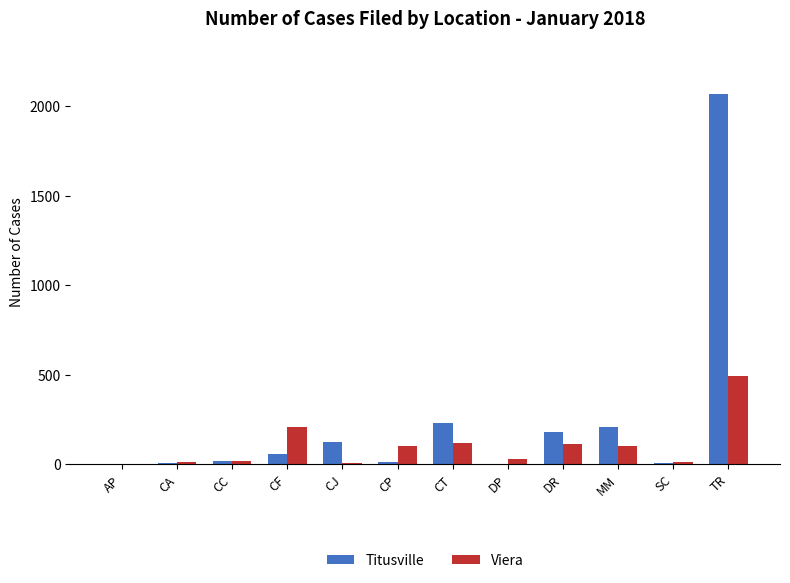

Which series has the largest total across all categories?

Titusville